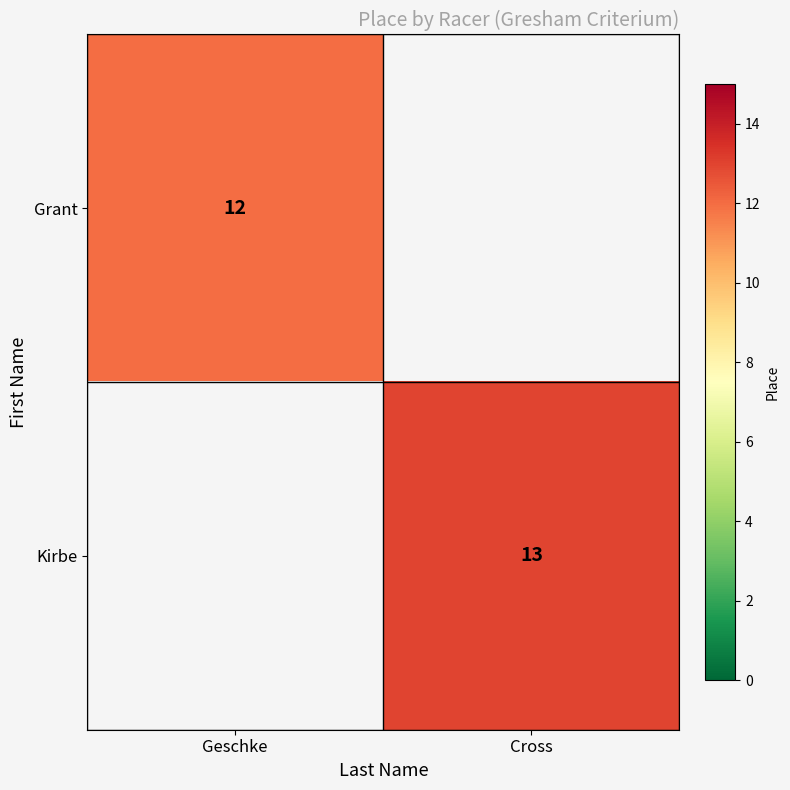

Between Geschke and Cross, which is larger?

Cross